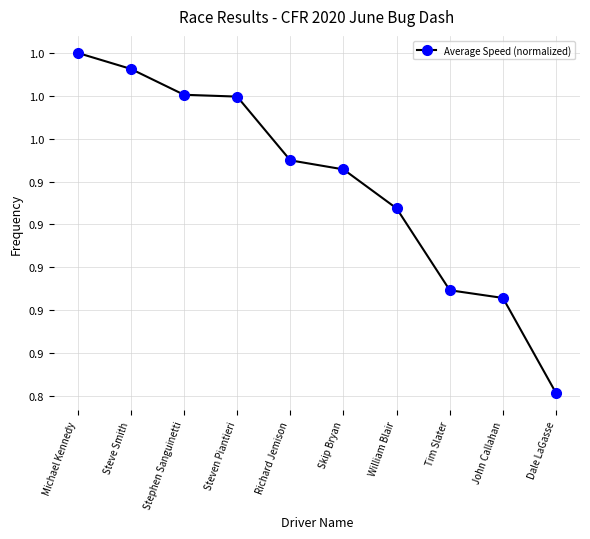

Which has a higher value, Skip Bryan or Richard Jemison?

Richard Jemison